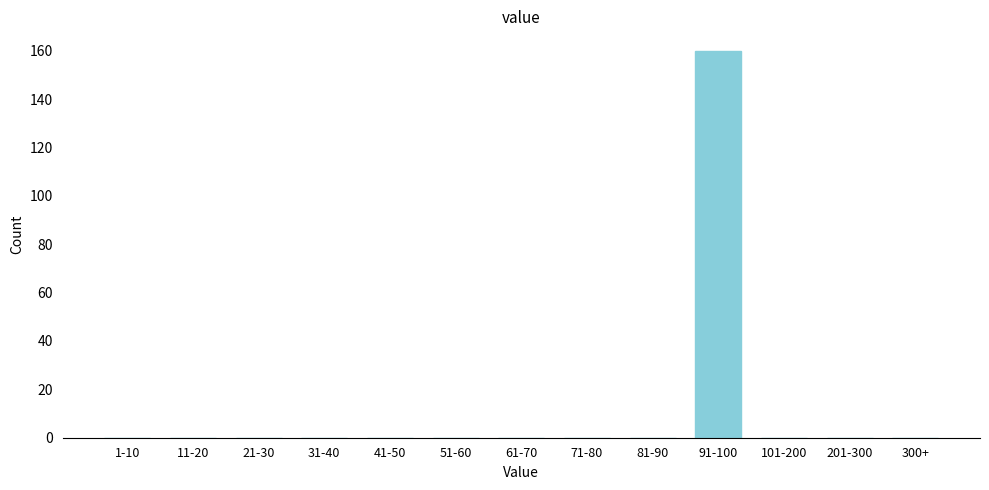

Reading left to right, list all the values displayed in this chart.

1-10=0	11-20=0	21-30=0	31-40=0	41-50=0	51-60=0	61-70=0	71-80=0	81-90=0	91-100=160	101-200=0	201-300=0	300+=0